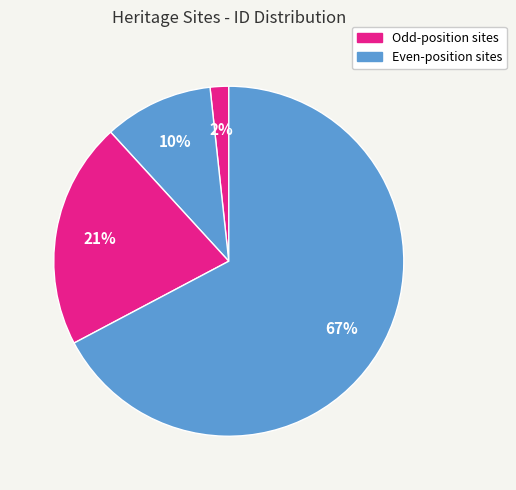

Count the number of slices in the pie.

4